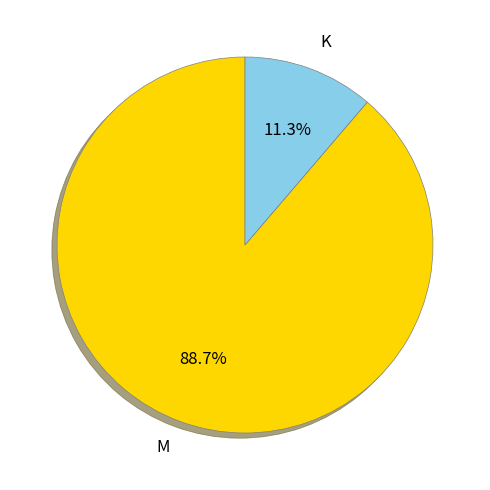

Which has a higher value, M or K?

M